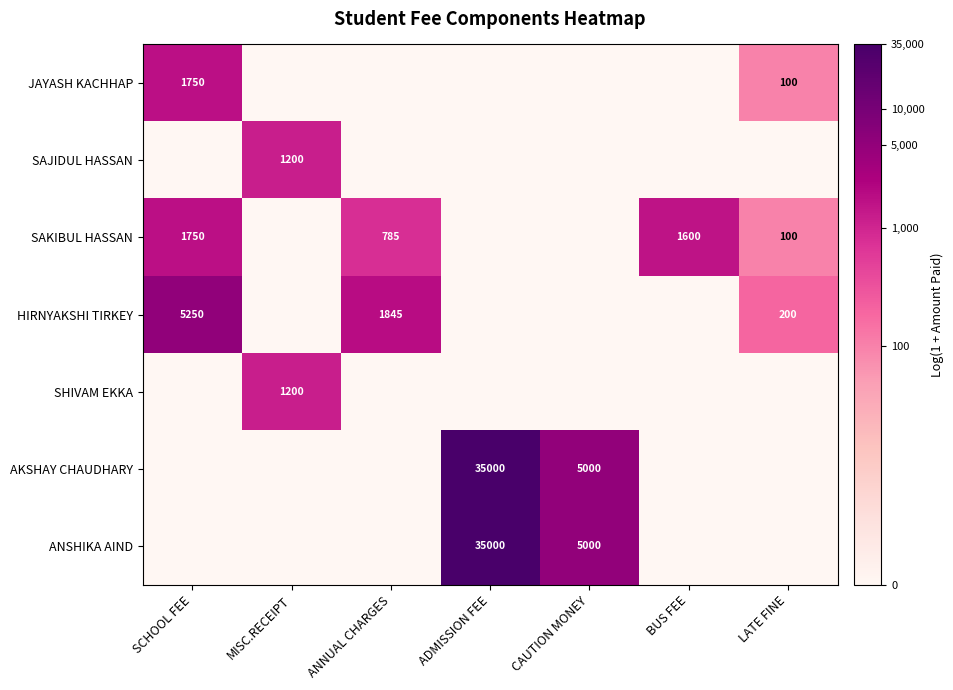

The value of AKSHAY CHAUDHARY at ADMISSION FEE is 57596. True or false?

False